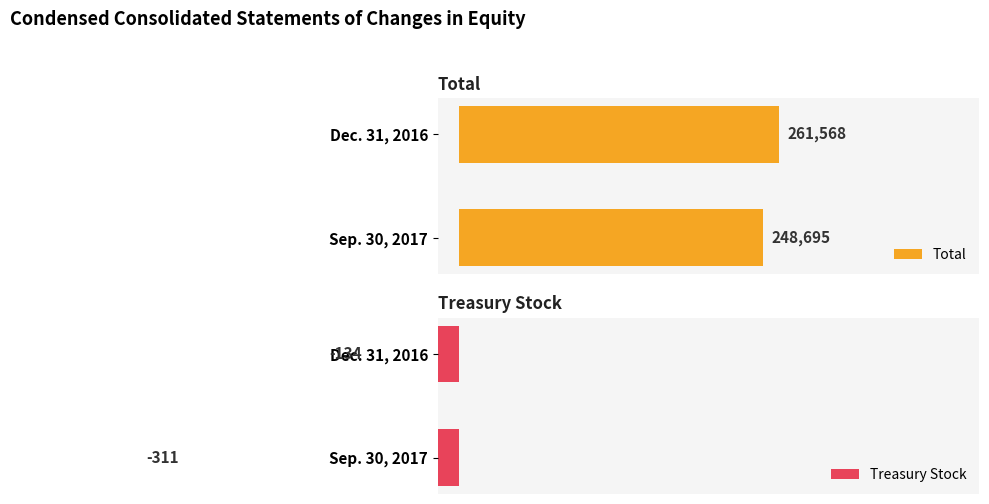

Which series has the largest total across all categories?

Total